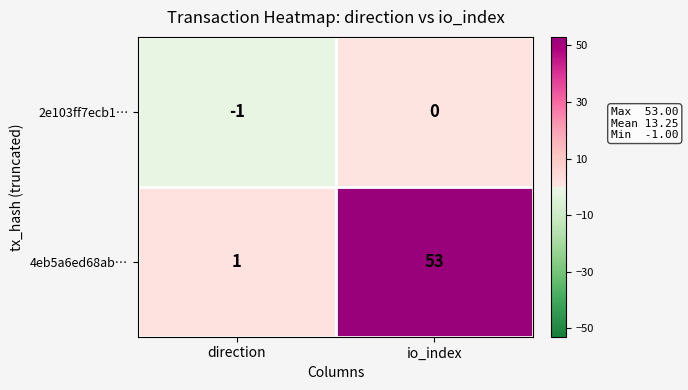

The value of 2e103ff7ecb1… at direction is 0. True or false?

False